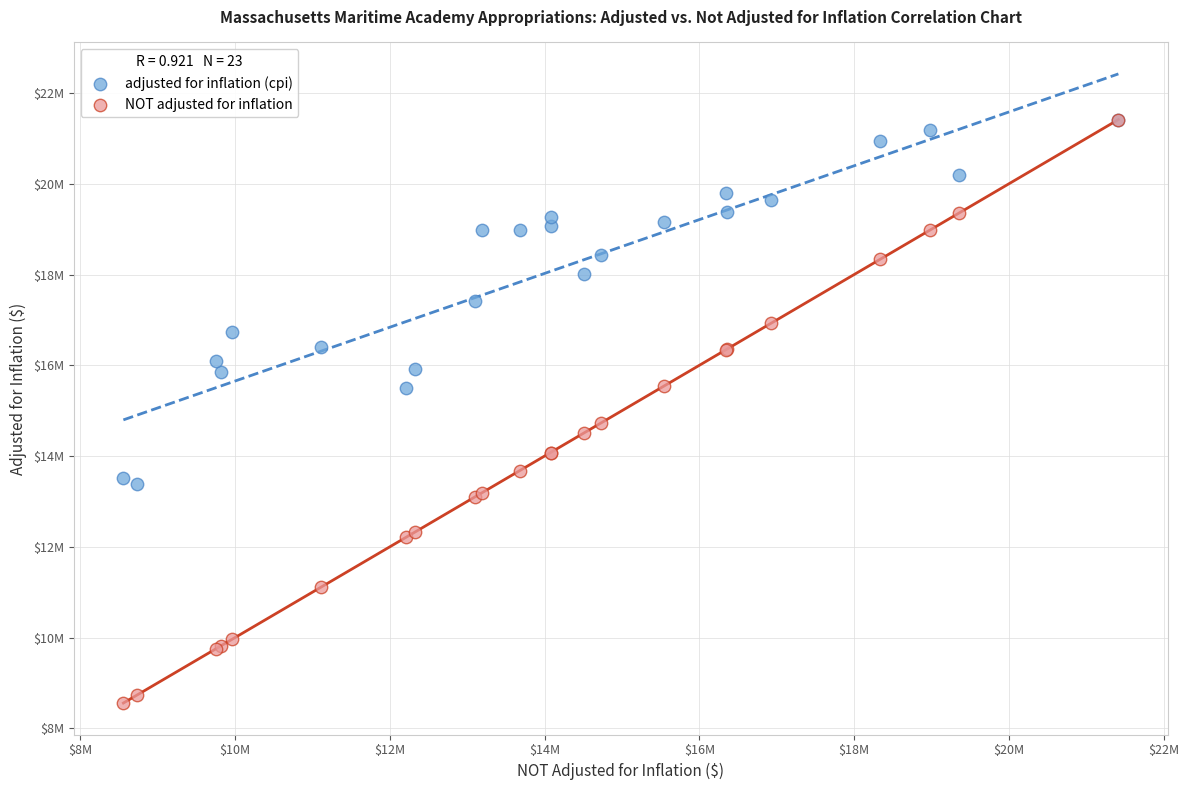

Which series has the largest Y range (max minus min)?

NOT adjusted for inflation